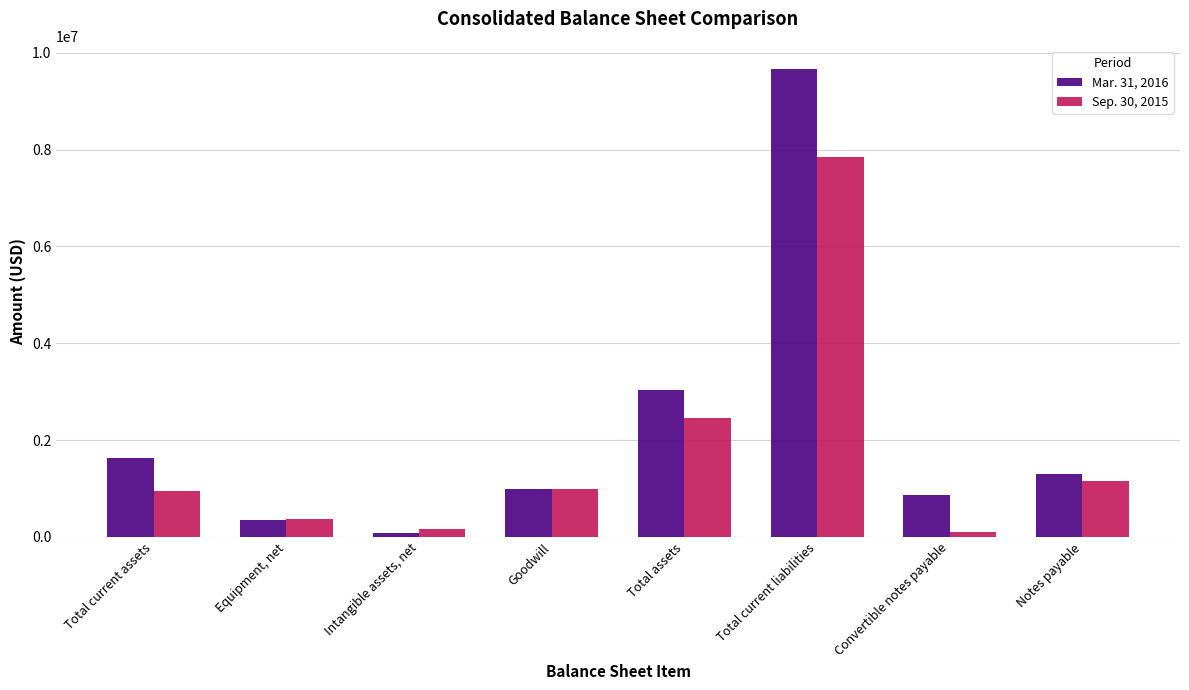

What is the label of the 4th bar from the left?

Goodwill